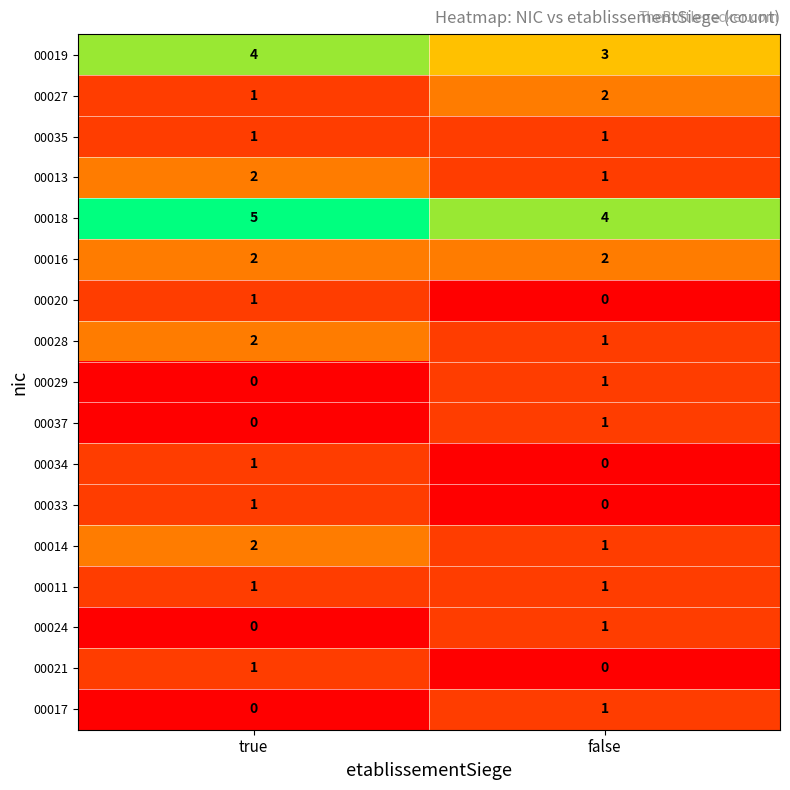

List the labels in order of 00021 value, smallest first.

false, true